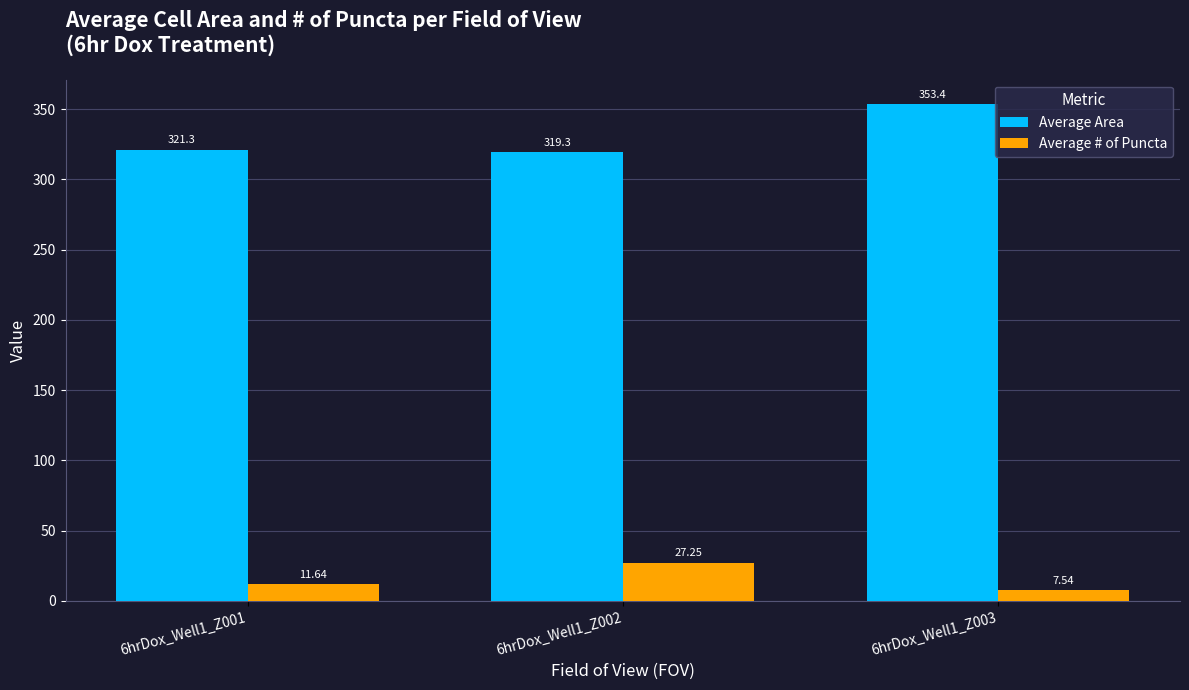

Which series has the widest spread of values?

Average Area